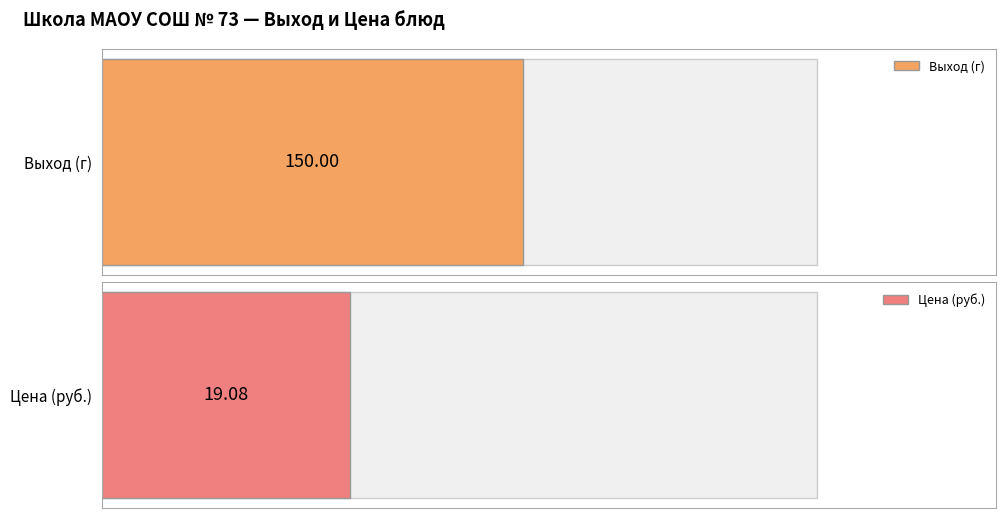

What is the average value of the Цена (руб.) series?

19.1